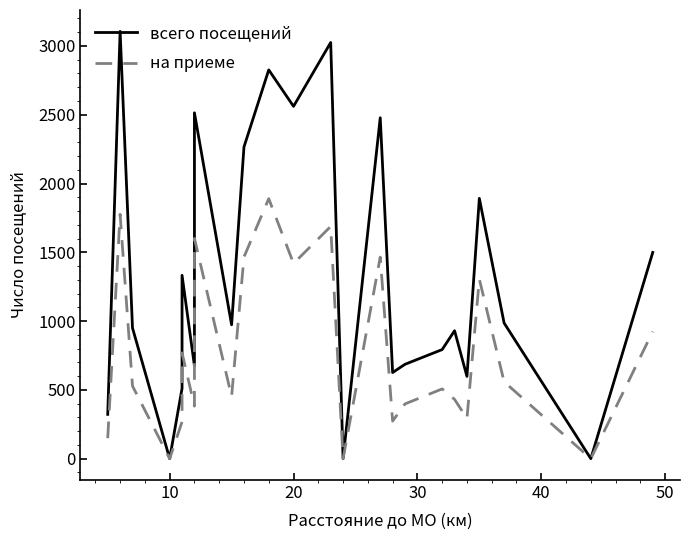

True or false: на приеме has more than 2 points higher than both neighbors.

True